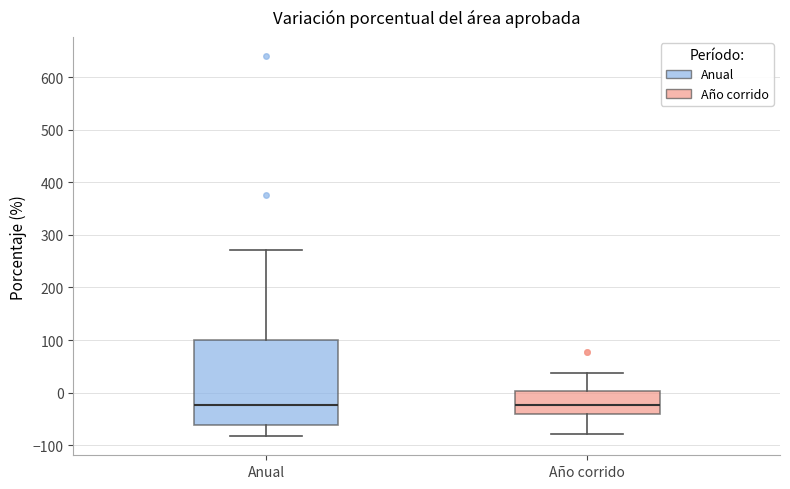

Reading left to right, transcribe this box plot: for each box, give where its median line is, the range the box spans, and where its two whiskers end, as read against the y-axis. The values are not printed on the chart, so give them approximately, as read against the axis.

Anual: median -20, box -60 to 100, whiskers -80 to 270
Año corrido: median -20, box -40 to 0, whiskers -80 to 40